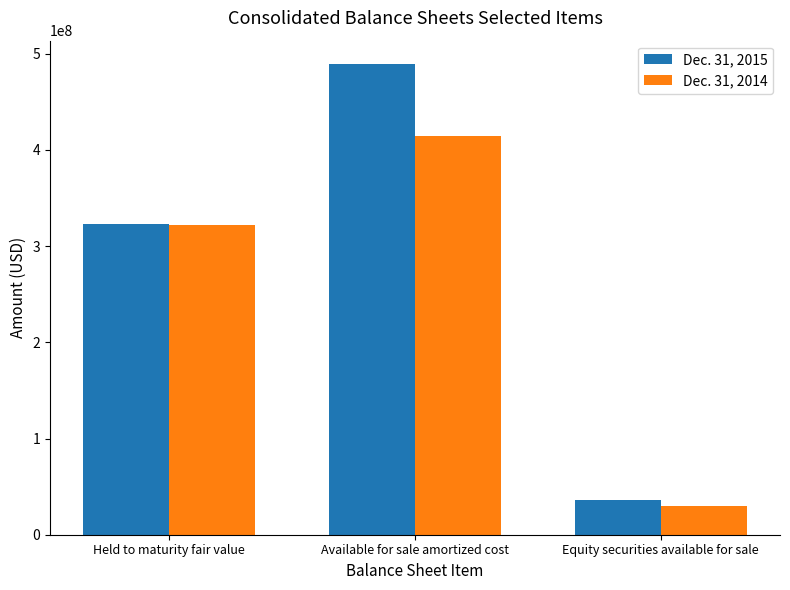

The value of Dec. 31, 2014 at Available for sale amortized cost is 414201436. True or false?

True